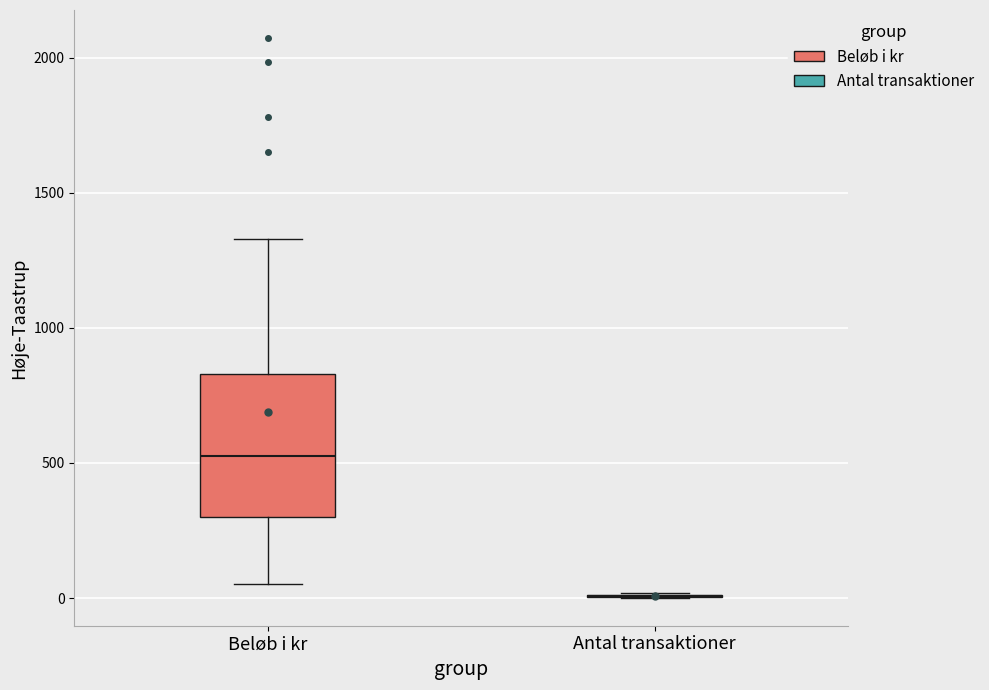

Reading left to right, transcribe this box plot: for each box, give where its median line is, the range the box spans, and where its two whiskers end, as read against the y-axis. The values are not printed on the chart, so give them approximately, as read against the axis.

Beløb i kr: median 550, box 300 to 850, whiskers 50 to 1350
Antal transaktioner: box collapsed to a line at 0, whiskers 0 to 0